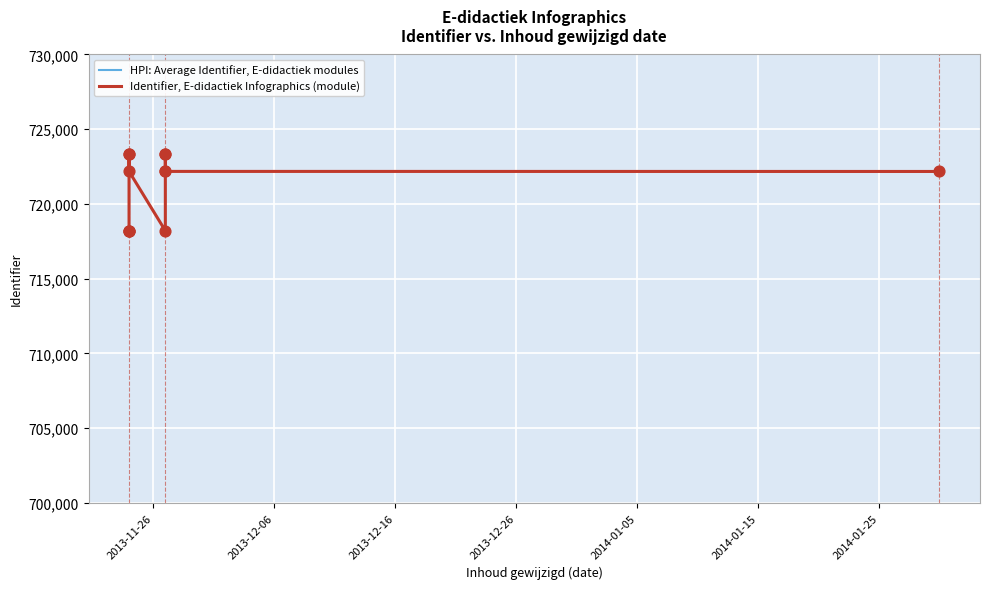

Is the value of Identifier, E-didactiek Infographics (module) at 8 greater than the value of HPI: Average Identifier, E-didactiek modules at 10?

Yes